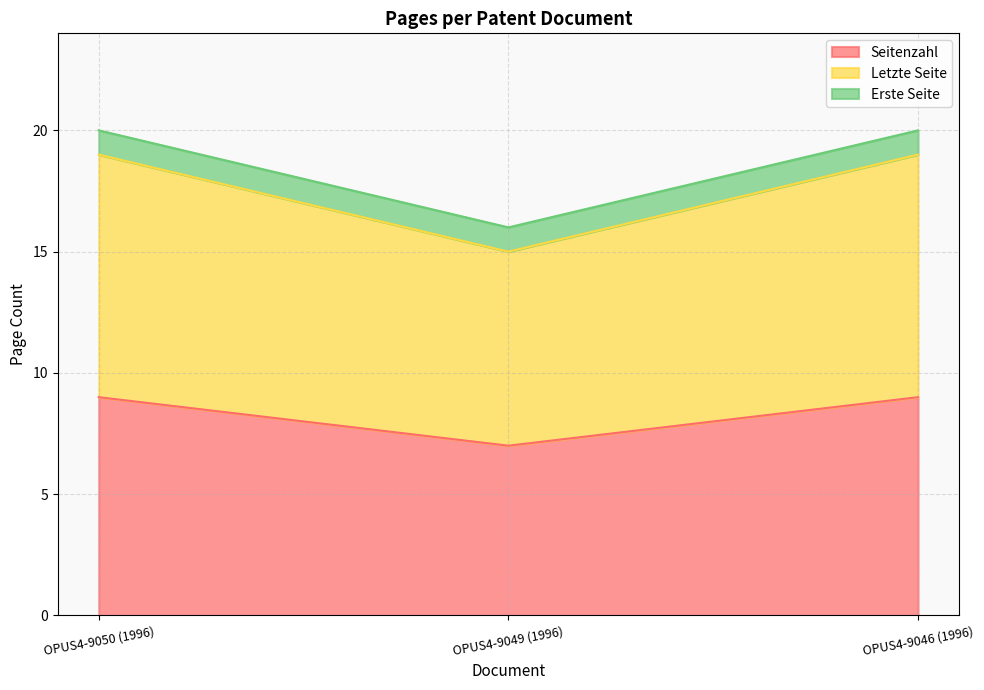

Which category has the lowest value in the Seitenzahl series?

OPUS4-9049 (1996)